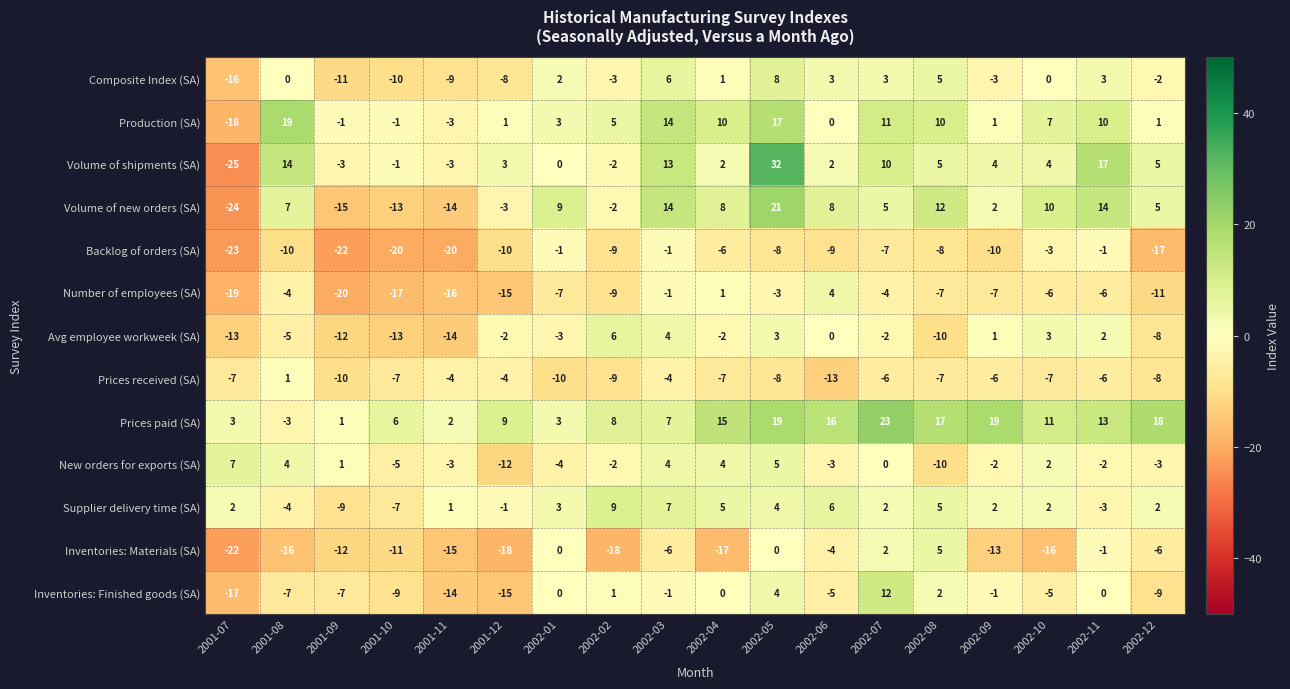

At how many categories does at least one series exceed 12?

10